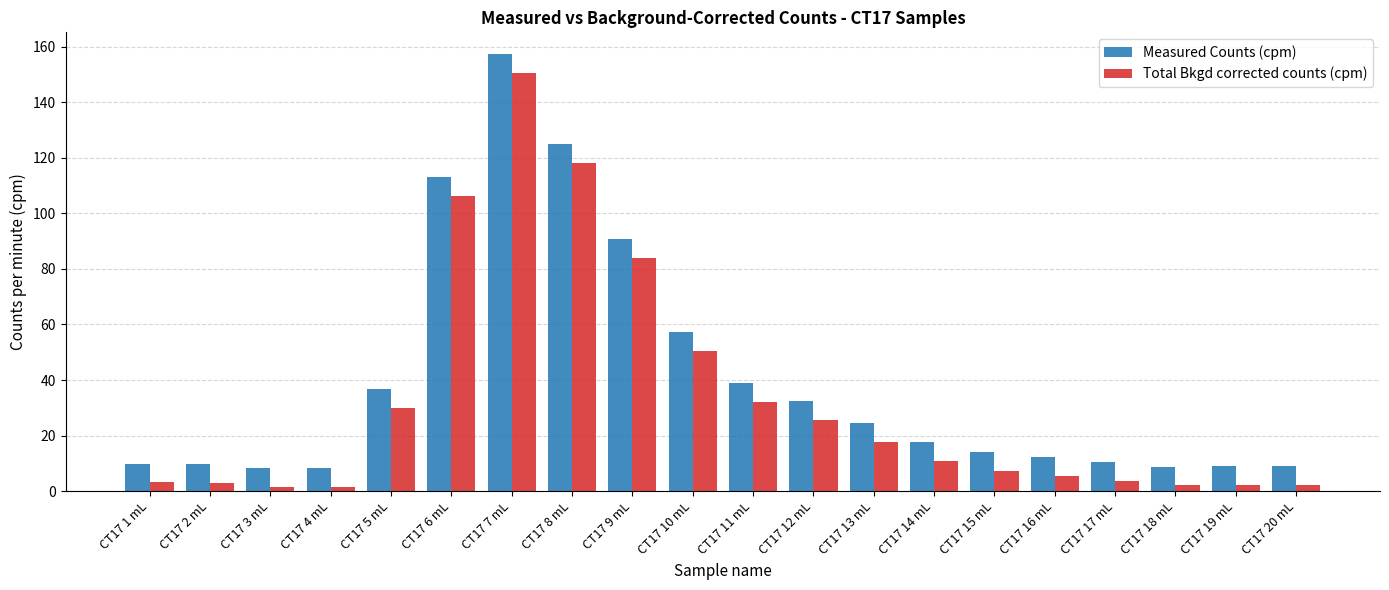

At which label is Measured Counts (cpm) closest to 82?

CT17 9 mL